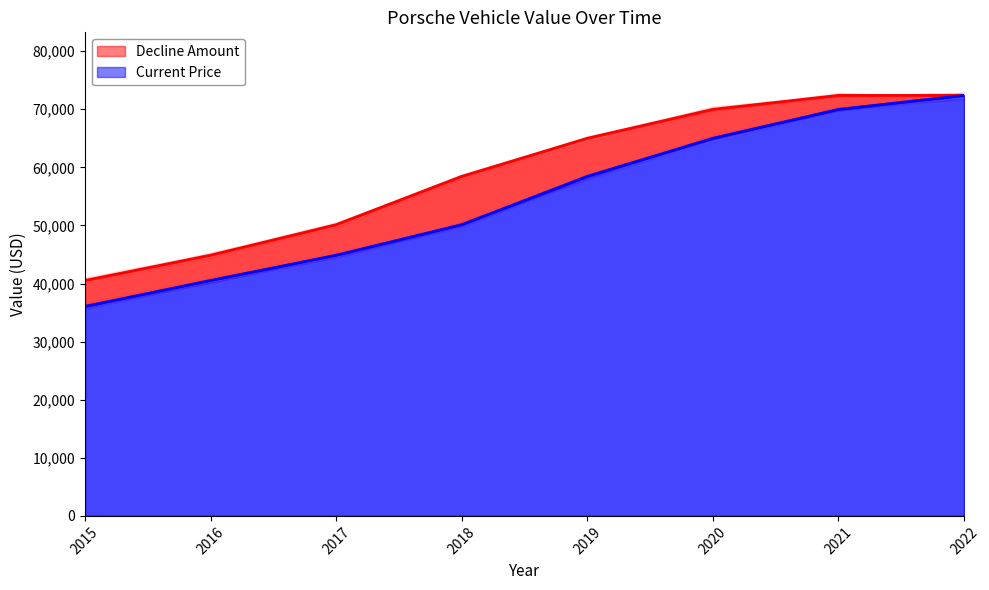

Is it true that the value at 2017 is 24544?

False